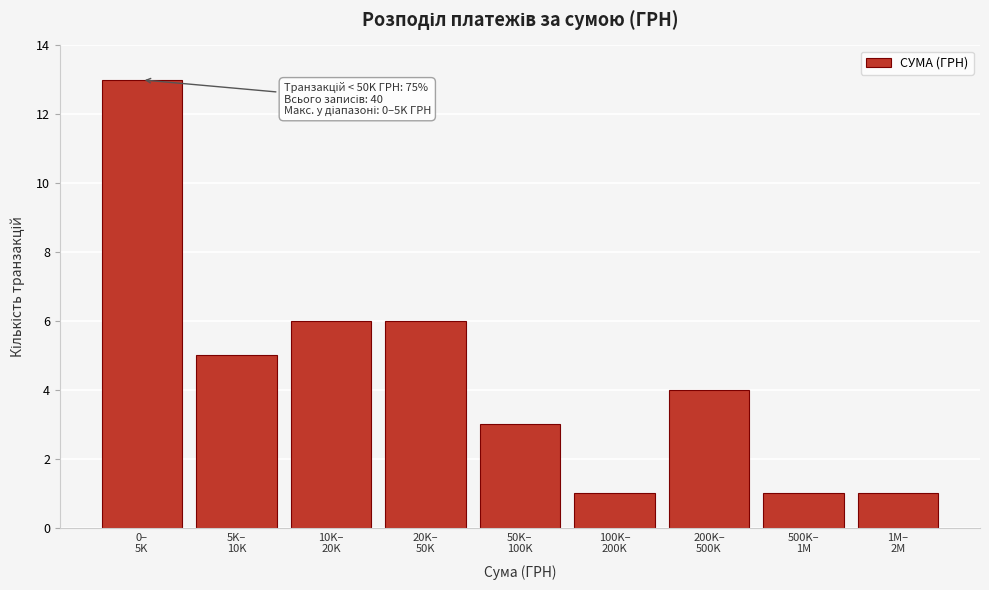

What is the value of the 7th bar from the left?

4